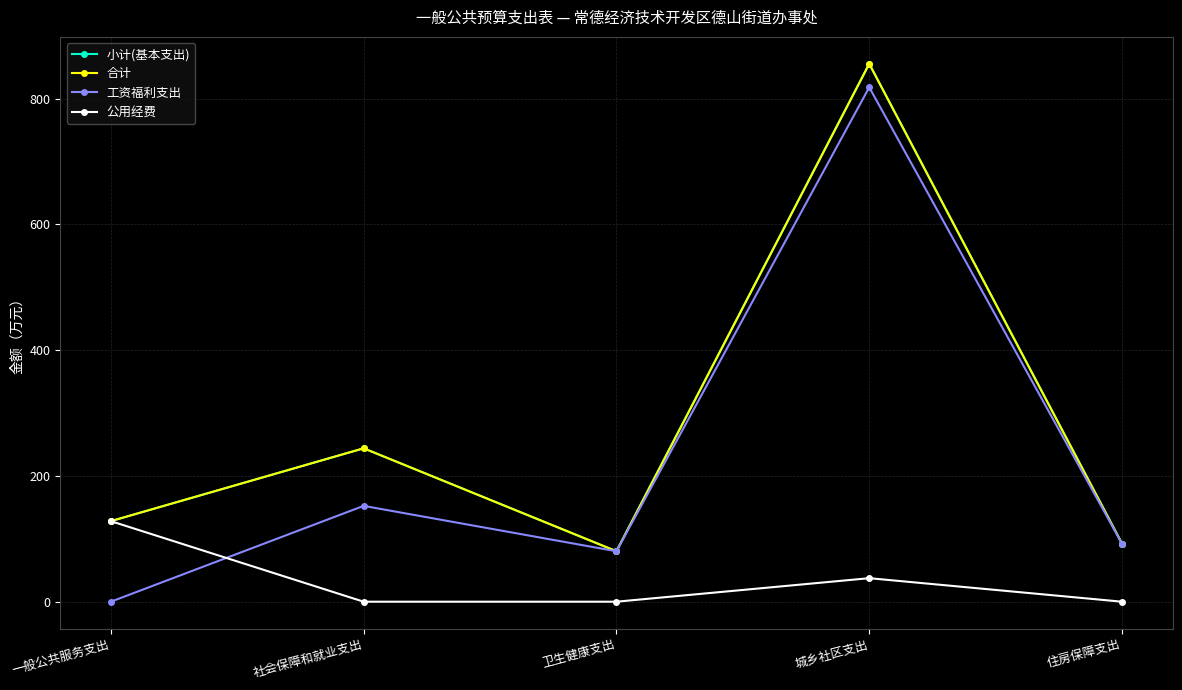

What is the sum of all 工资福利支出 values?

1142.7